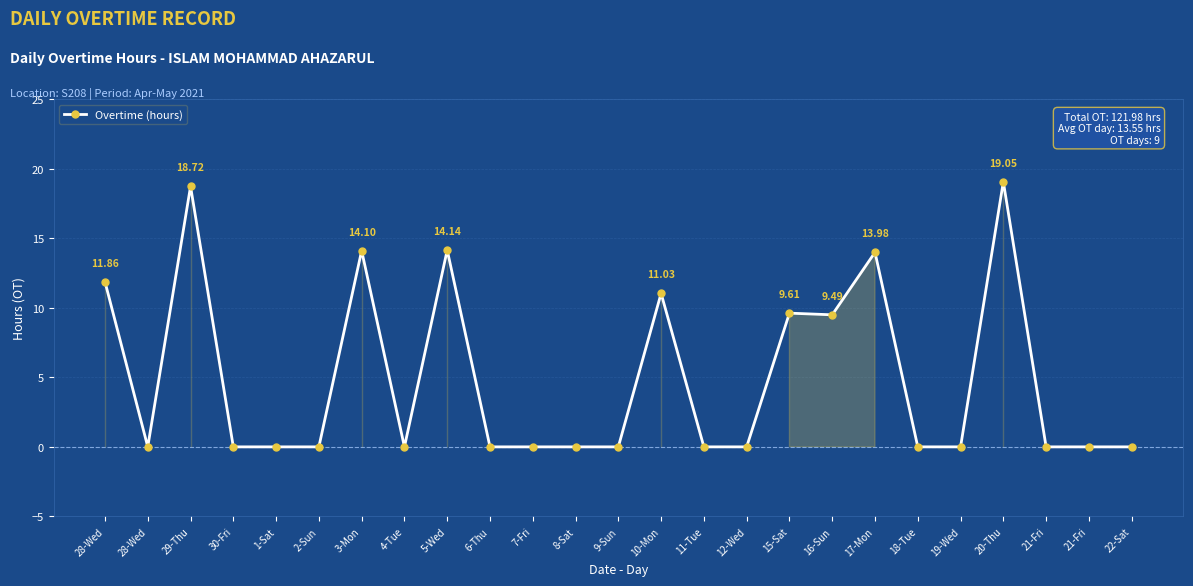

How many interior local valleys (lower than both neighbors) does the data have?

3